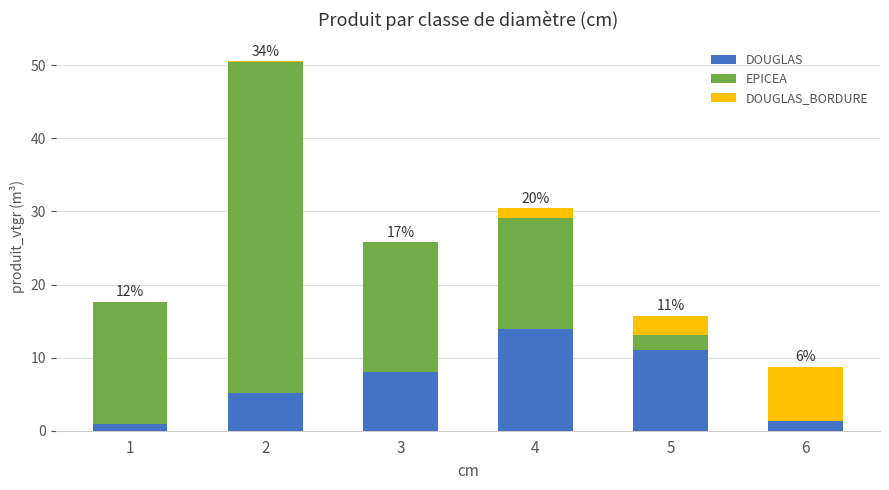

The DOUGLAS series shows 5.2 at 2. True or false?

True